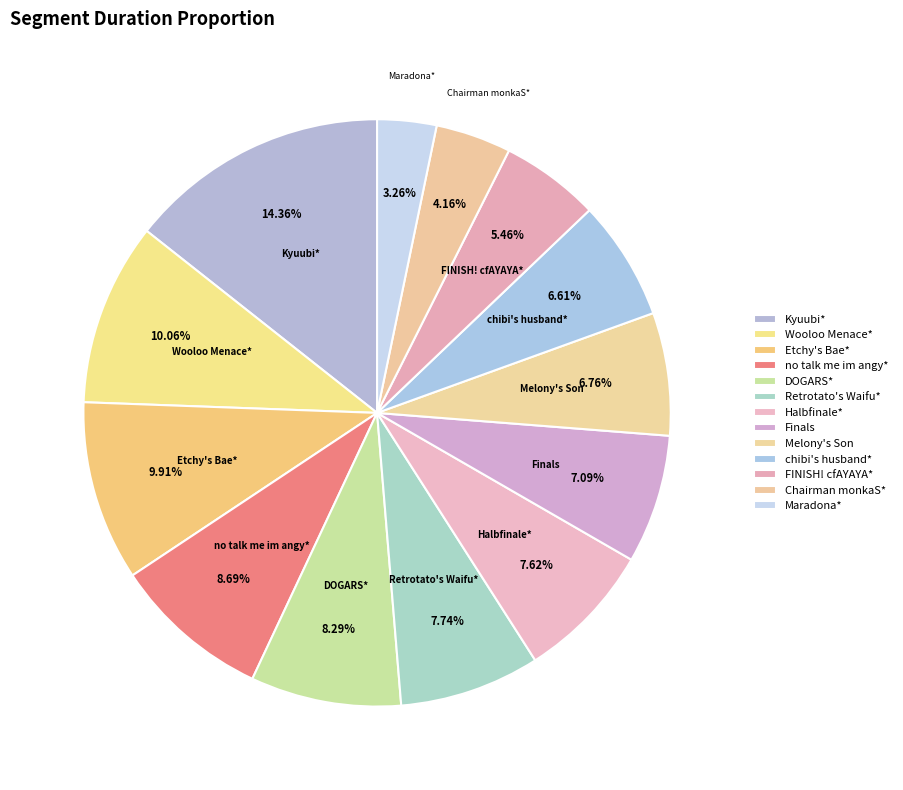

How many slices are in this pie chart?

13